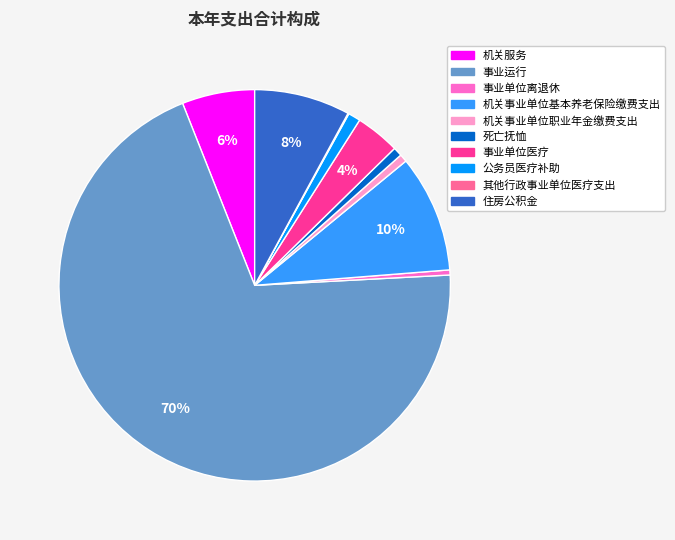

What percentage is the 公务员医疗补助 slice, to the nearest percent?

1%